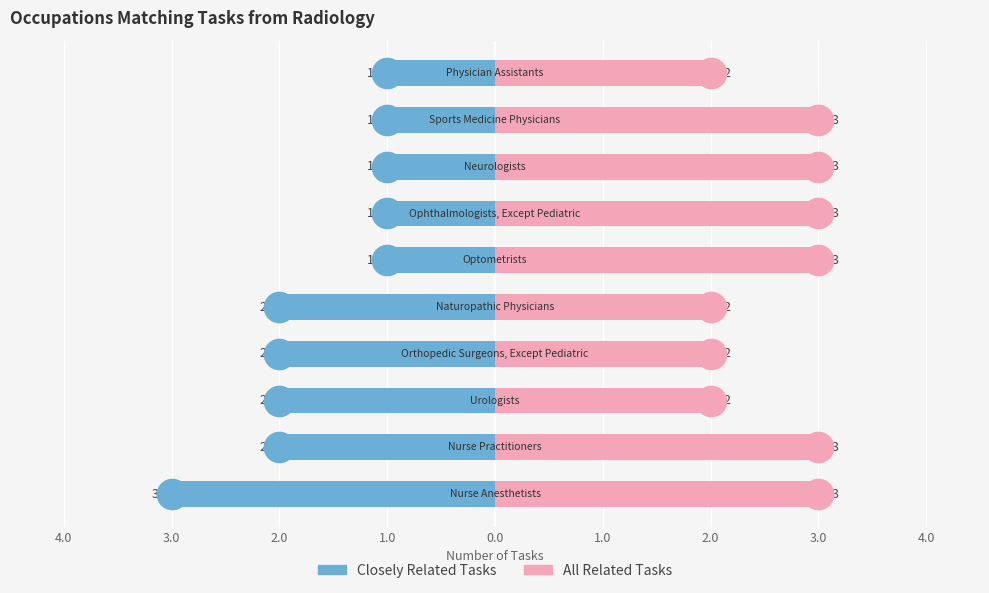

List the series in order of their peak value, highest first.

All Related Tasks, Closely Related Tasks